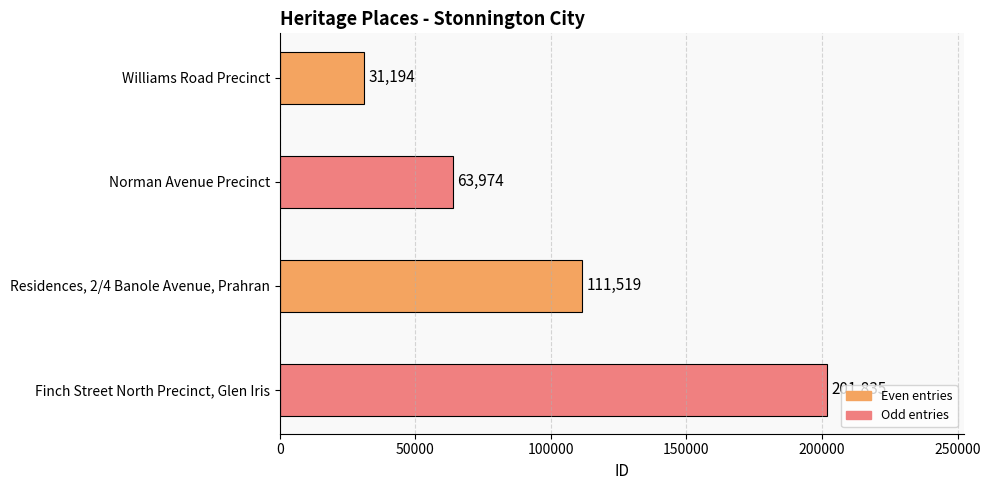

What is the maximum value shown in the chart?

201835